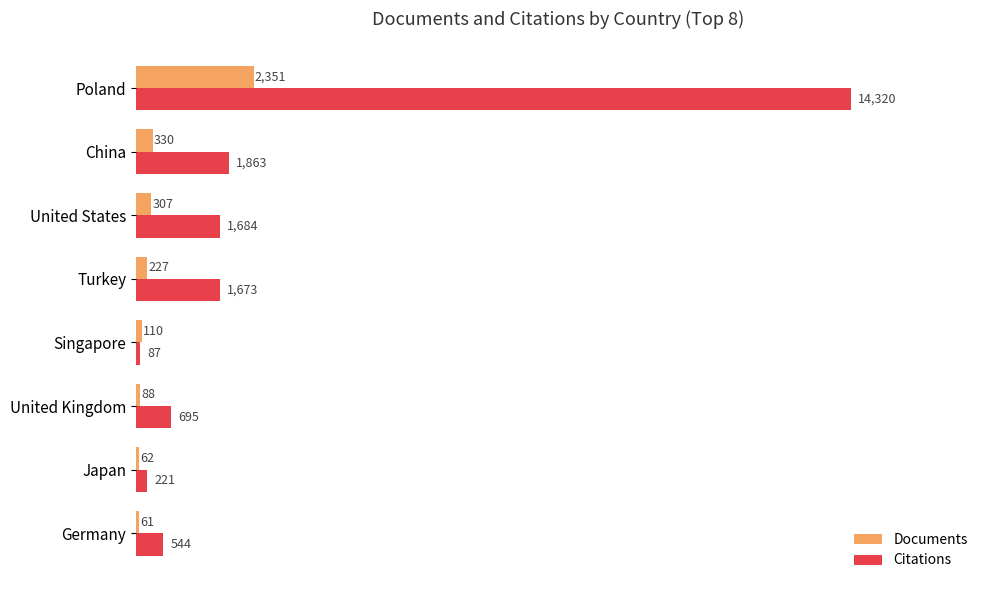

Which series has the largest total across all categories?

Citations